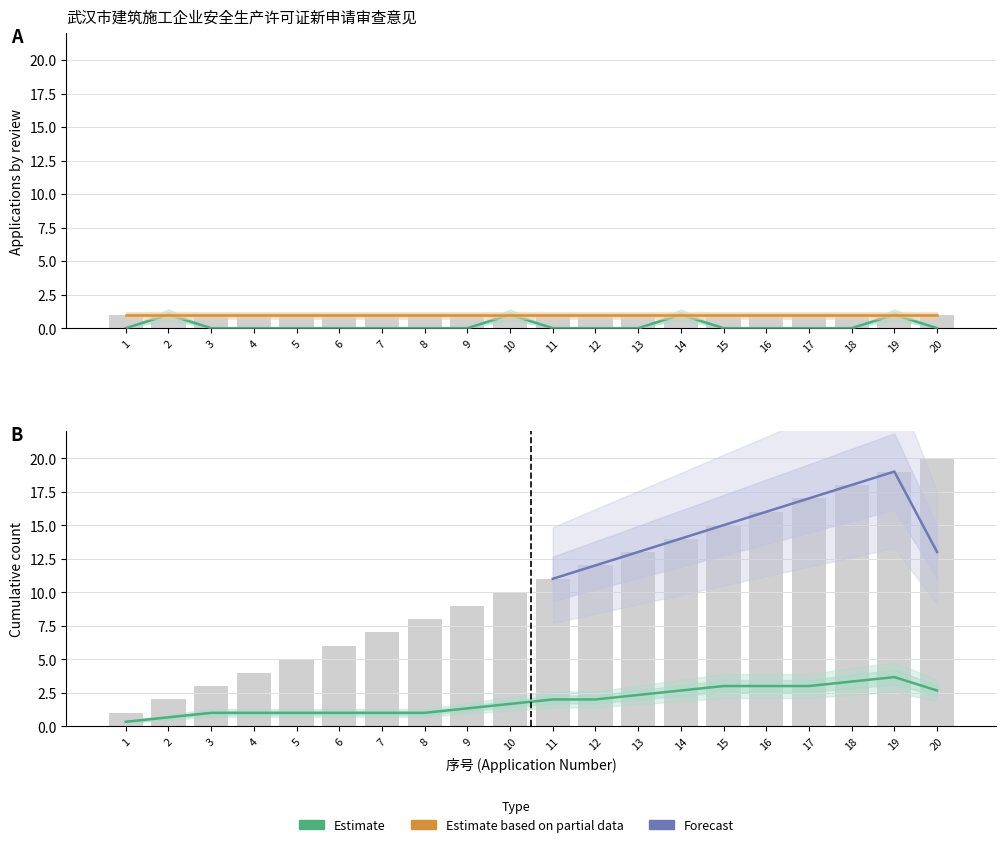

Which category has the lowest value across all series?

1